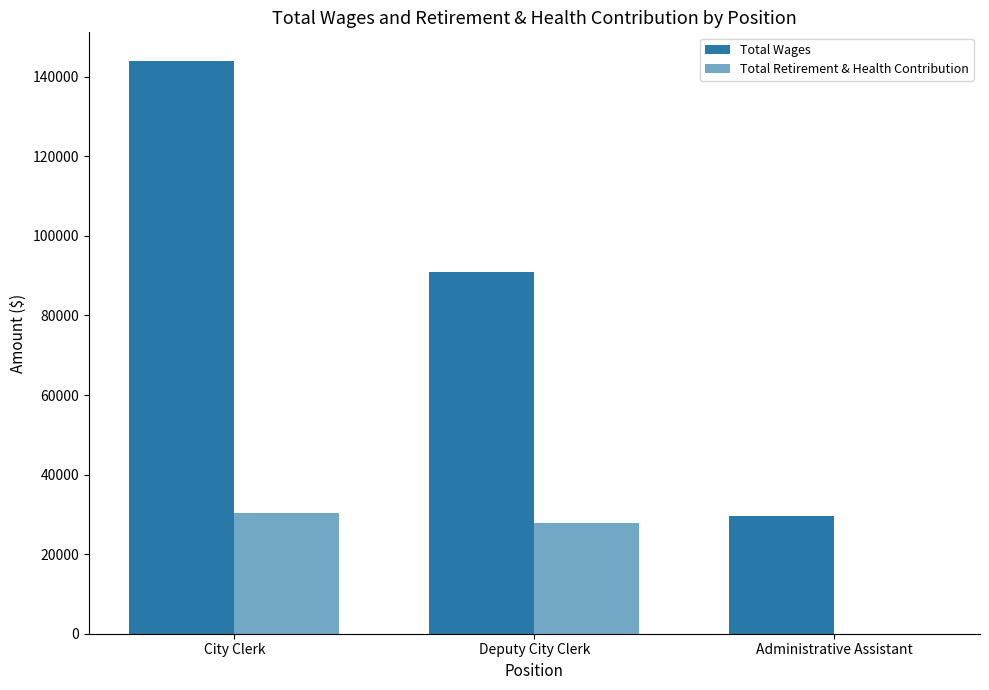

How many groups of bars are there?

3